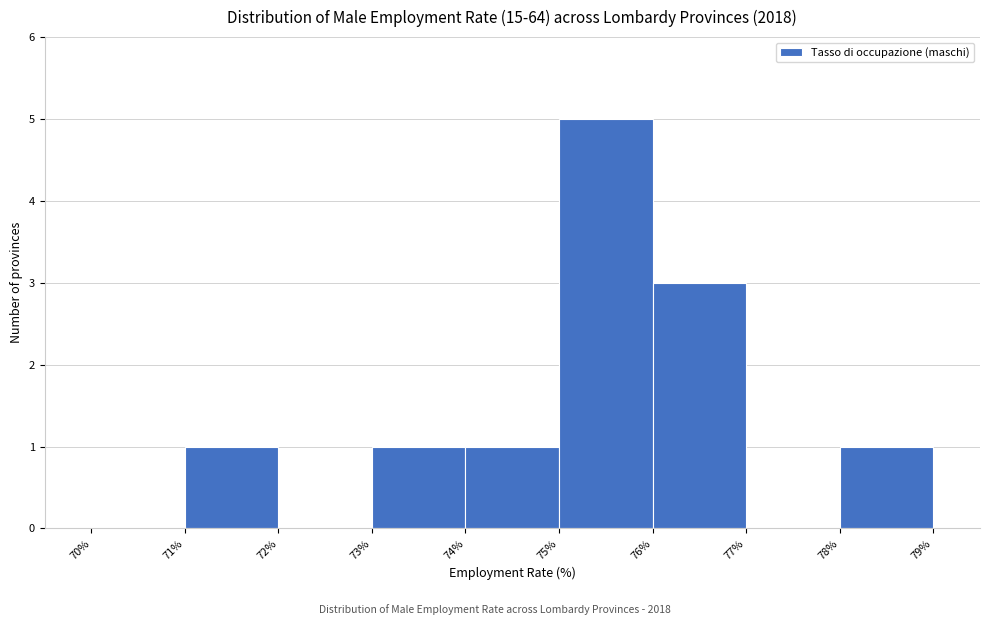

Reading left to right, transcribe this chart: for each bar, give the range it covers on the x-axis and its height. The values are not printed on the chart, so give them approximately, as read against the axis.

70% to 71%: 0
71% to 72%: 1
72% to 73%: 0
73% to 74%: 1
74% to 75%: 1
75% to 76%: 5
76% to 77%: 3
77% to 78%: 0
78% to 79%: 1